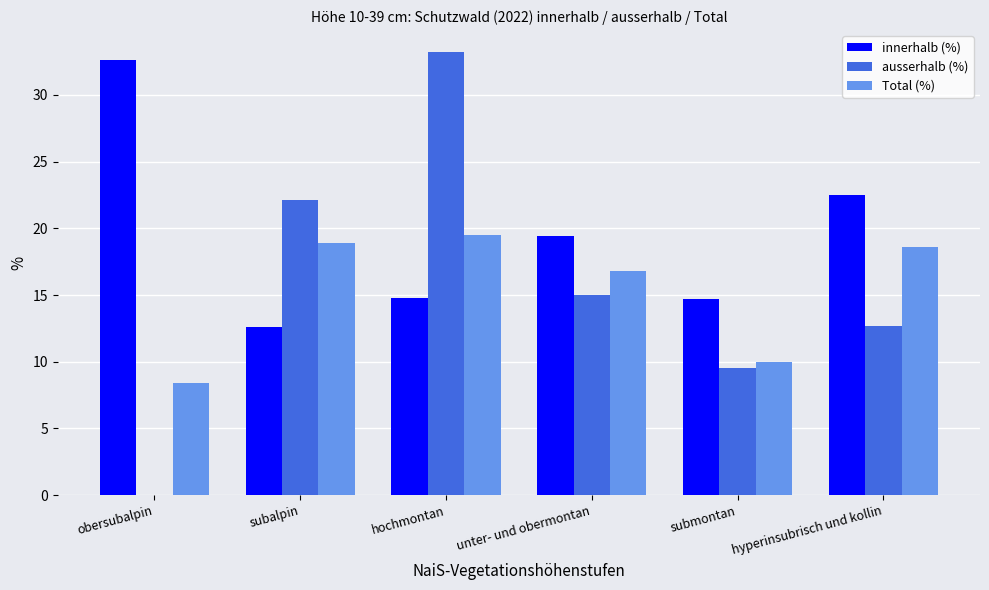

At which category is the sum across all series the highest?

hochmontan